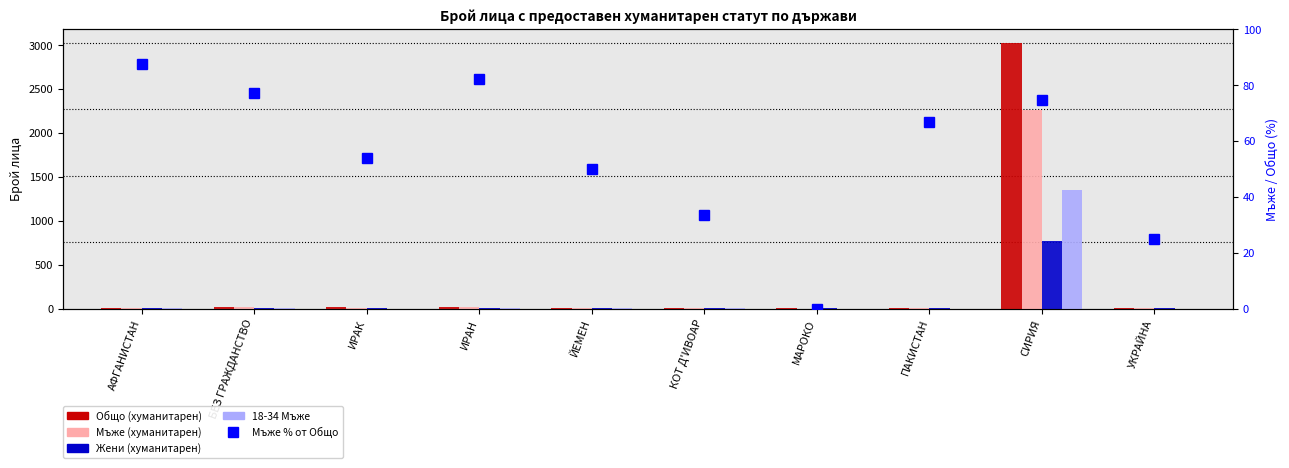

At how many categories does at least one series exceed 415?

1